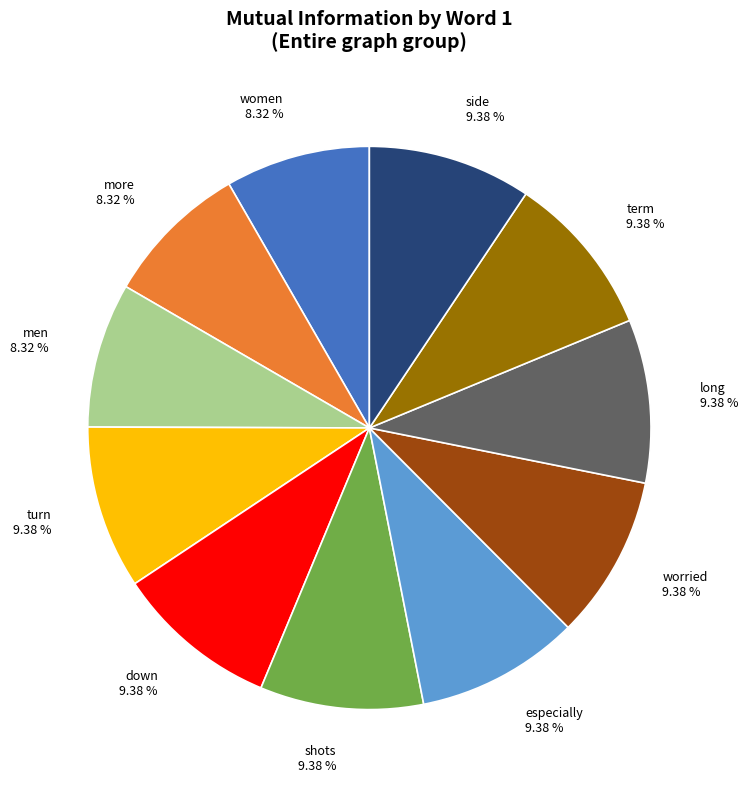

Is there a majority slice in this chart?

No